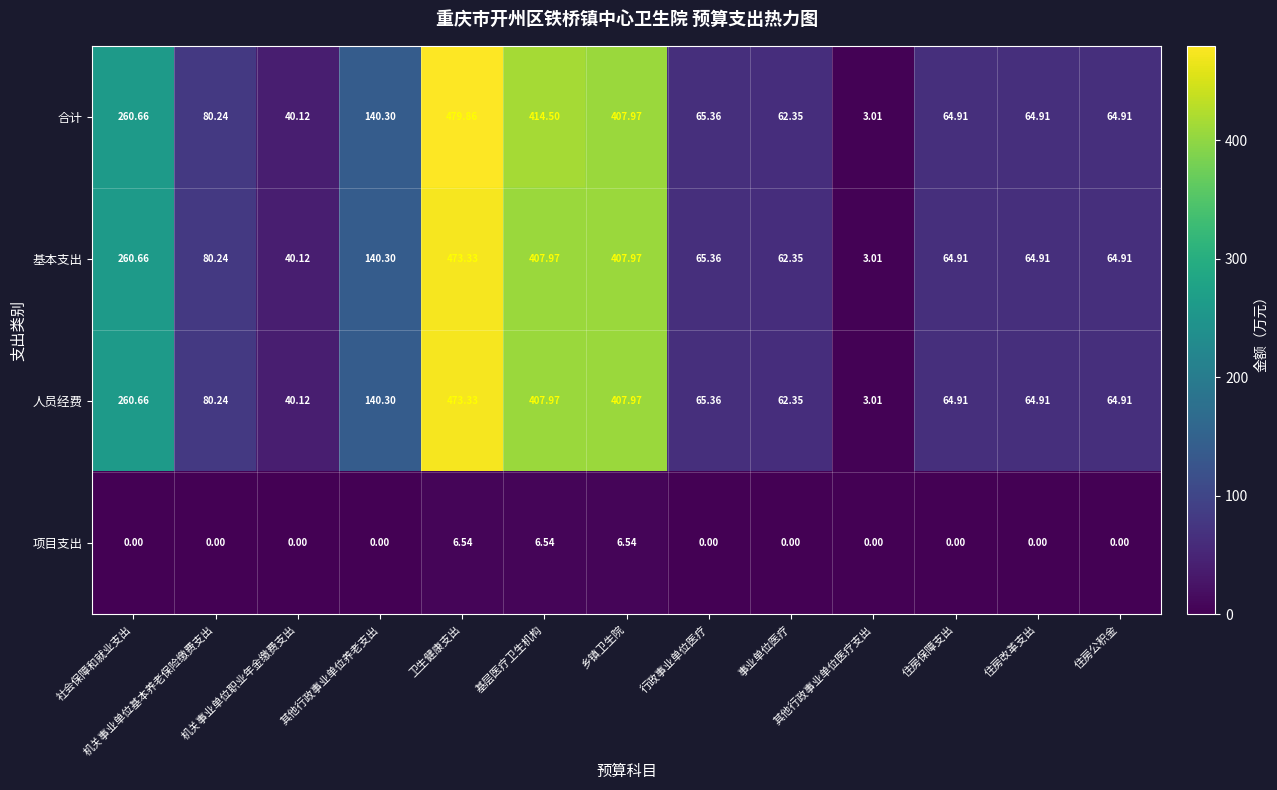

At how many categories does at least one series exceed 198?

4